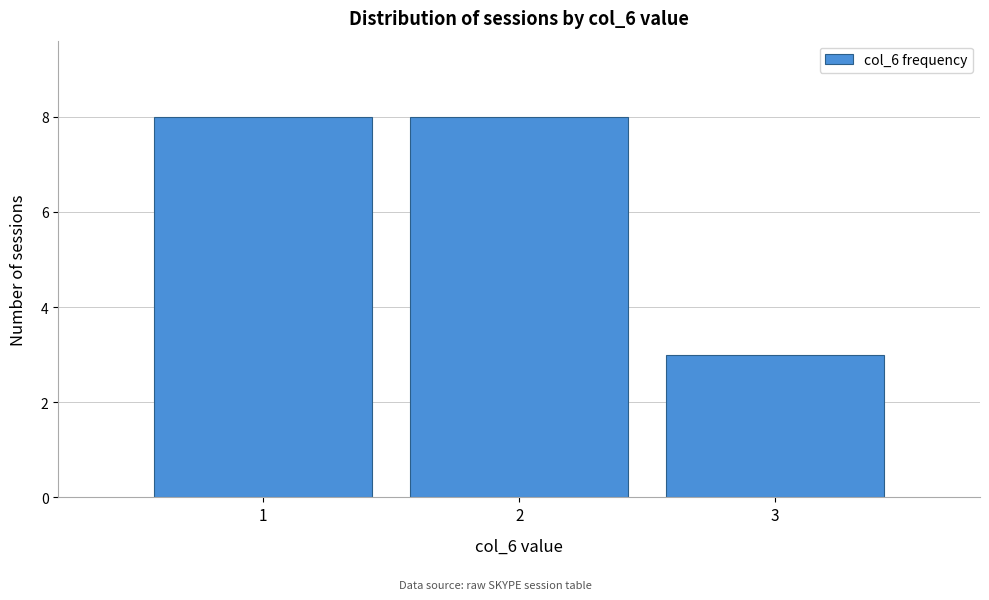

Reading left to right, transcribe this chart: for each bar, give the range it covers on the x-axis and its height. The values are not printed on the chart, so give them approximately, as read against the axis.

0.5 to 1.5: 8
1.5 to 2.5: 8
2.5 to 3.5: 3